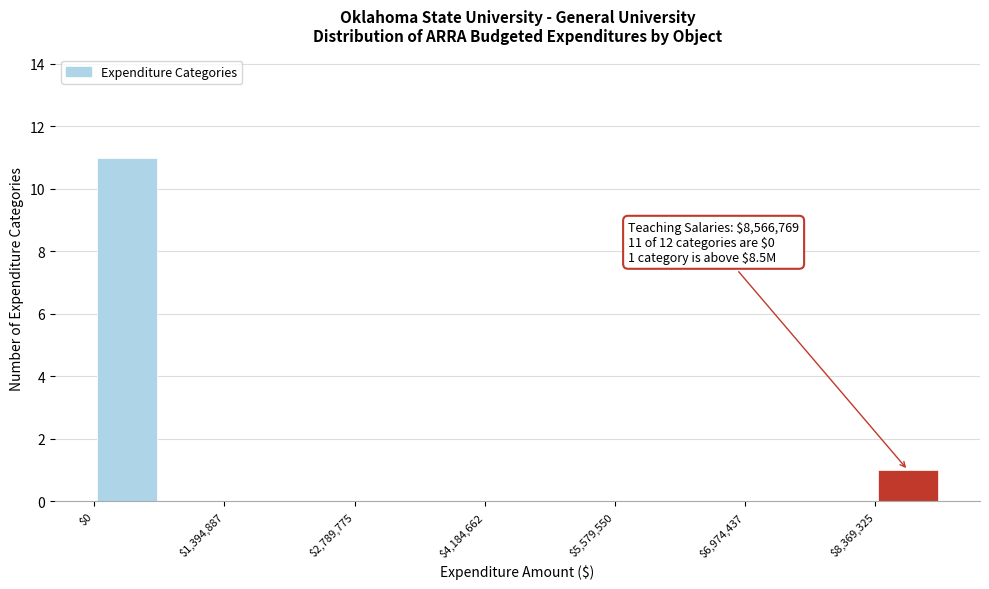

Read against the x-axis, roughly where is the centre of the tallest bar?

400000